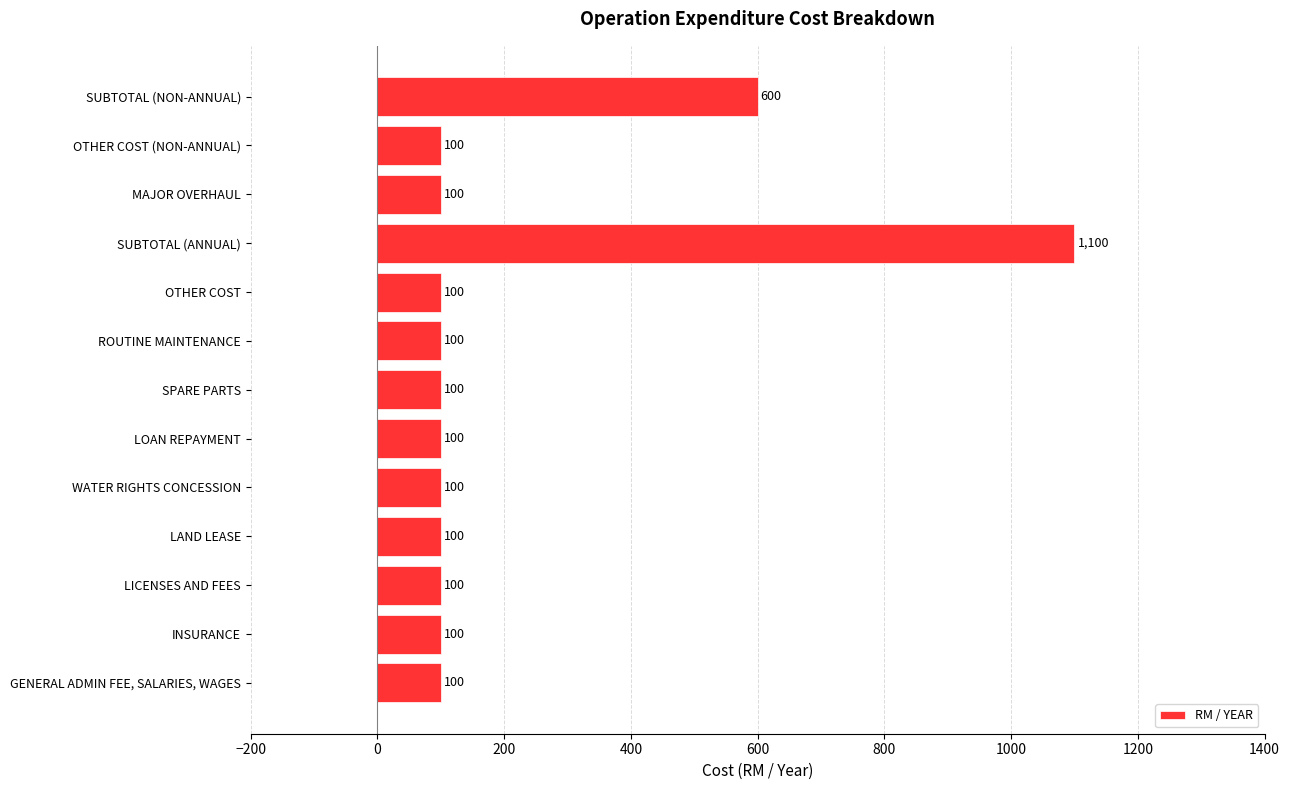

Are the bars horizontal?

Yes